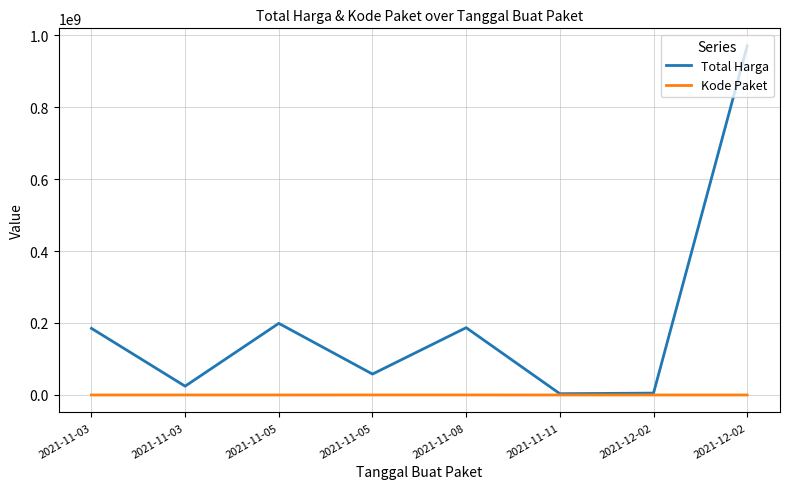

What is the value of the Total Harga point at the 7th from the left?

5211200